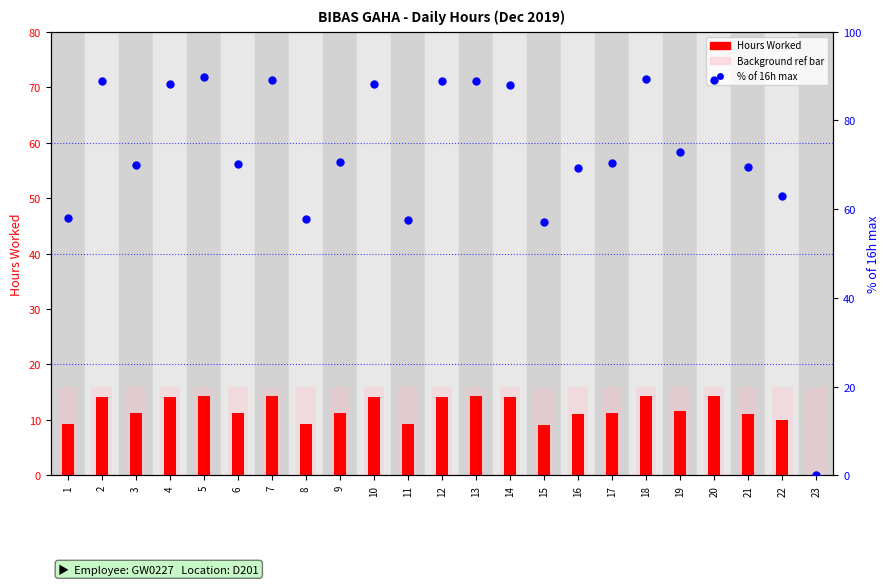

What is the total value across all series at 22?

73.0